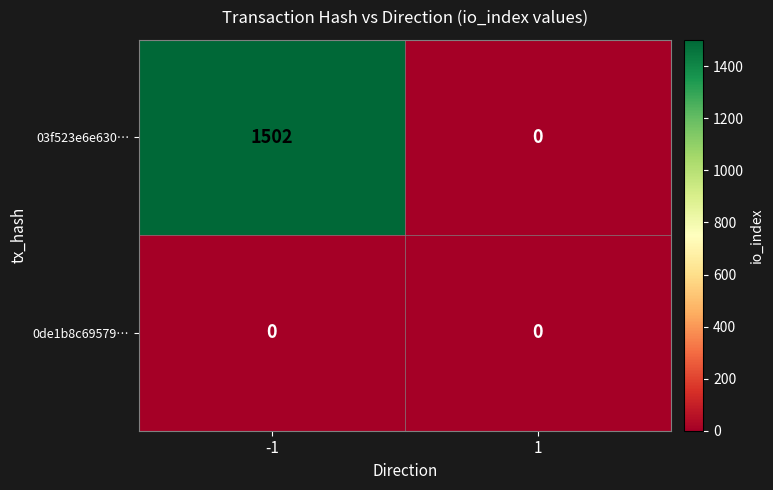

Read the 03f523e6e630… value at -1.

1502